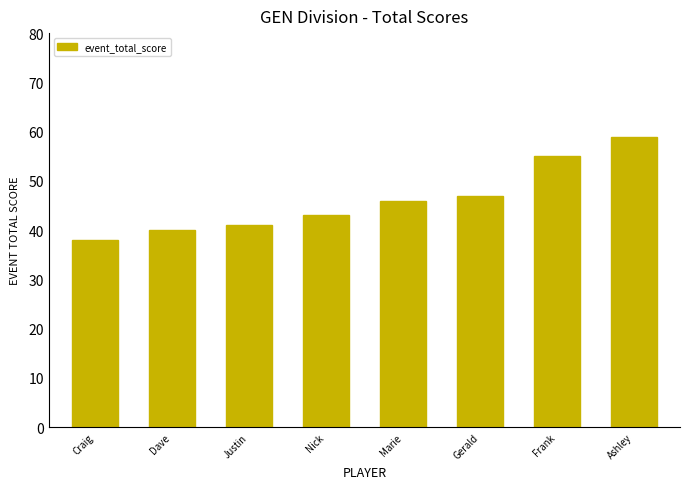

What is the difference between the maximum and second lowest values?

19